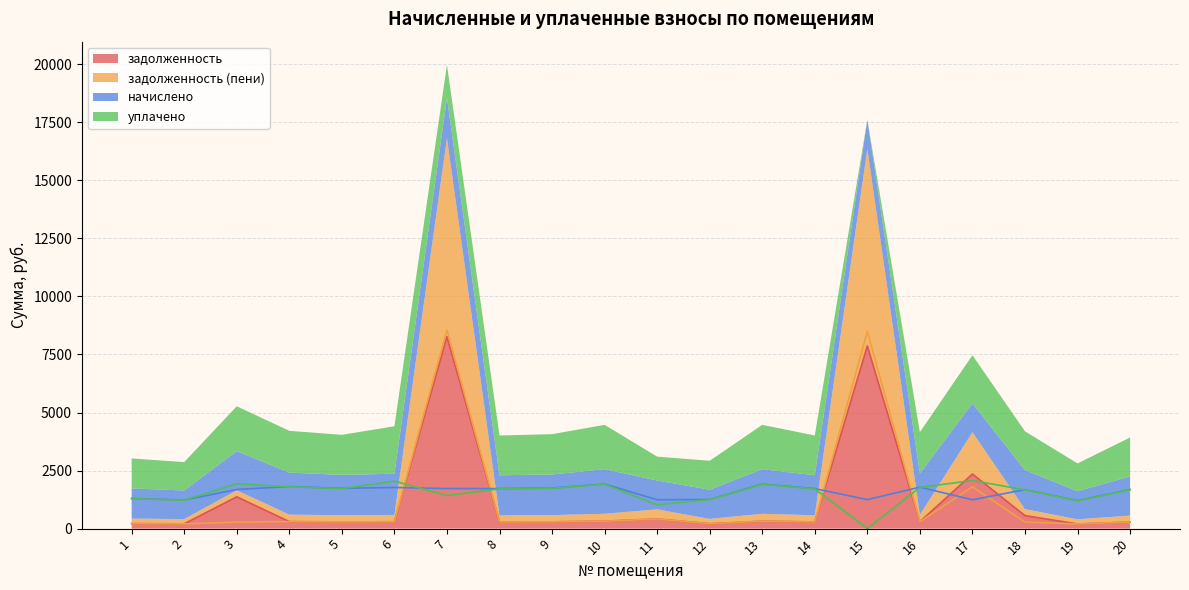

Count the number of data series in this chart.

4